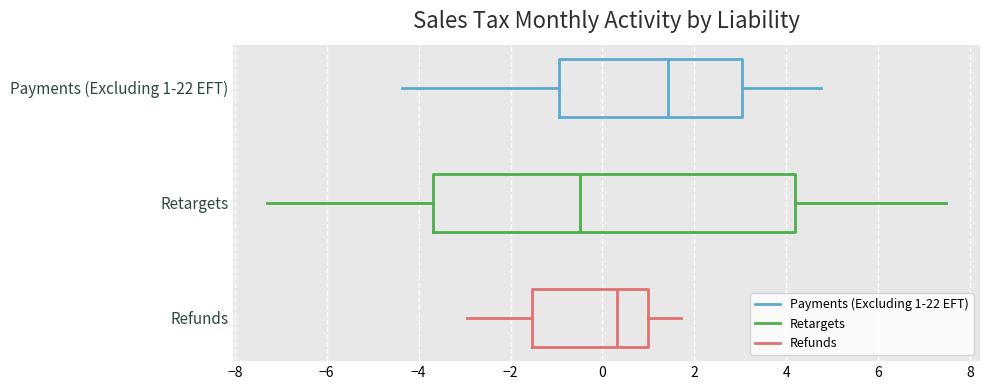

Reading bottom to top, read every box against the x-axis: the position of its median line, the range the box covers, and the ends of its whiskers. The values are not printed on the chart, so give them approximately, as read against the axis.

Refunds: median 0.4, box -1.6 to 1.0, whiskers -3.0 to 1.8
Retargets: median -0.4, box -3.6 to 4.2, whiskers -7.2 to 7.4
Payments (Excluding 1-22 EFT): median 1.4, box -1.0 to 3.0, whiskers -4.4 to 4.8